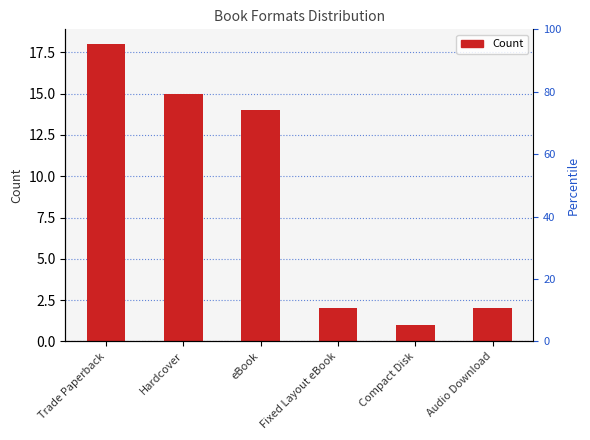

What is the maximum value shown in the chart?

18